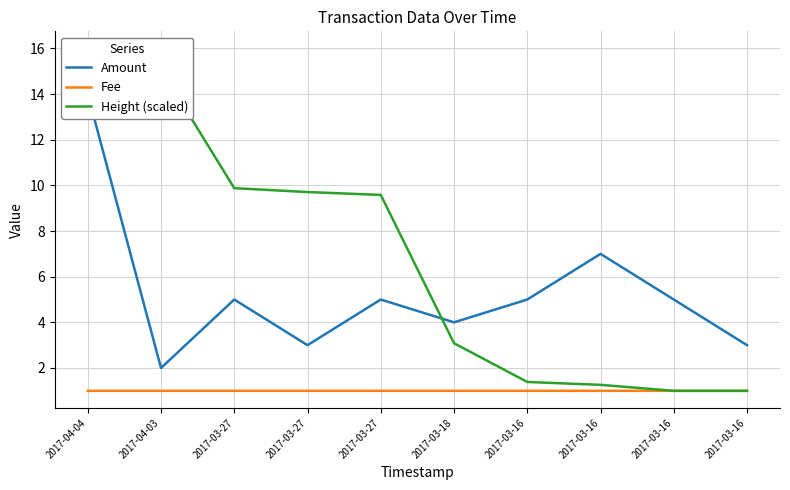

What is the sum of the Amount values at 2017-03-27 and 2017-03-16?

12.0